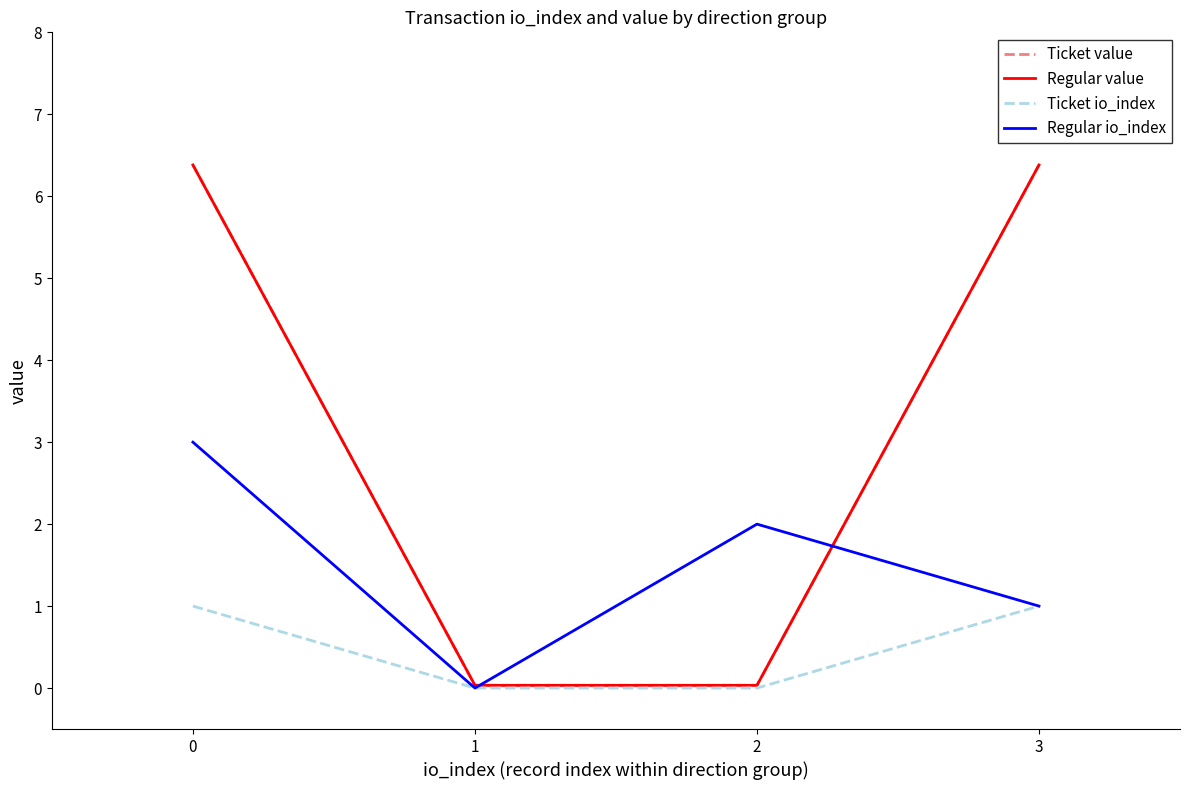

Reading left to right, extract all data points from this chart.

Ticket value: 0=6.4	1=0.0	2=0.0	3=6.4
Regular value: 0=6.4	1=0.0	2=0.0	3=6.4
Ticket io_index: 0=1.0	1=0.0	2=0.0	3=1.0
Regular io_index: 0=3.0	1=0.0	2=2.0	3=1.0